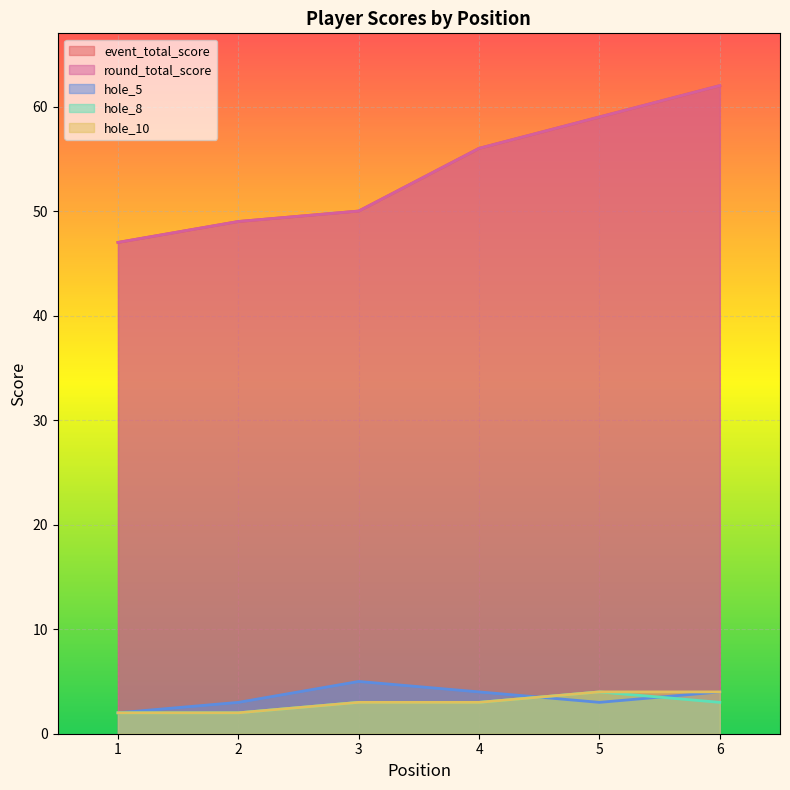

True or false: hole_10 and event_total_score cross at least once.

False